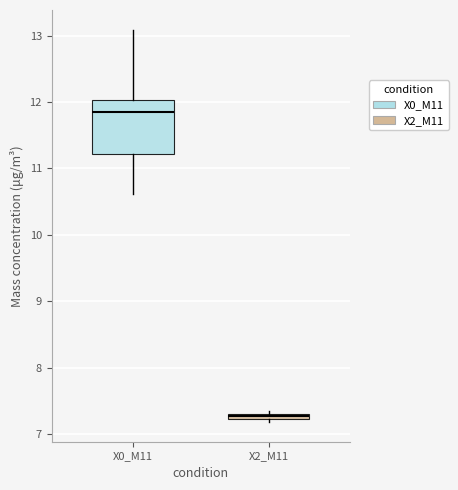

Where is the upper edge of the box for X2_M11 on the y-axis? The values are not printed on the chart, so give them approximately, as read against the axis.

7.3